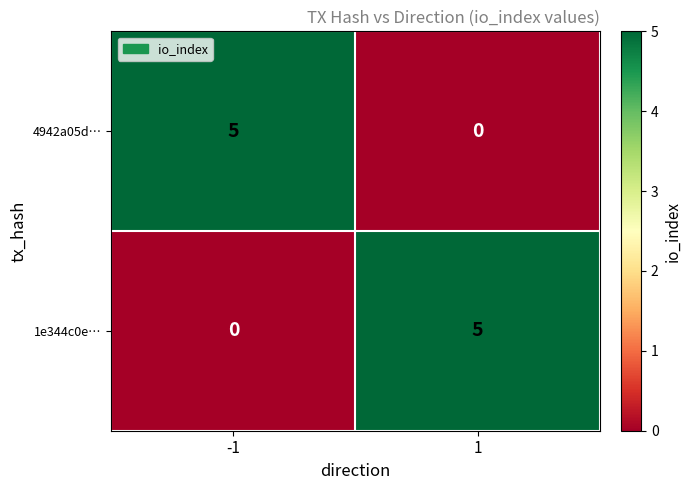

Count the number of data series in this chart.

2